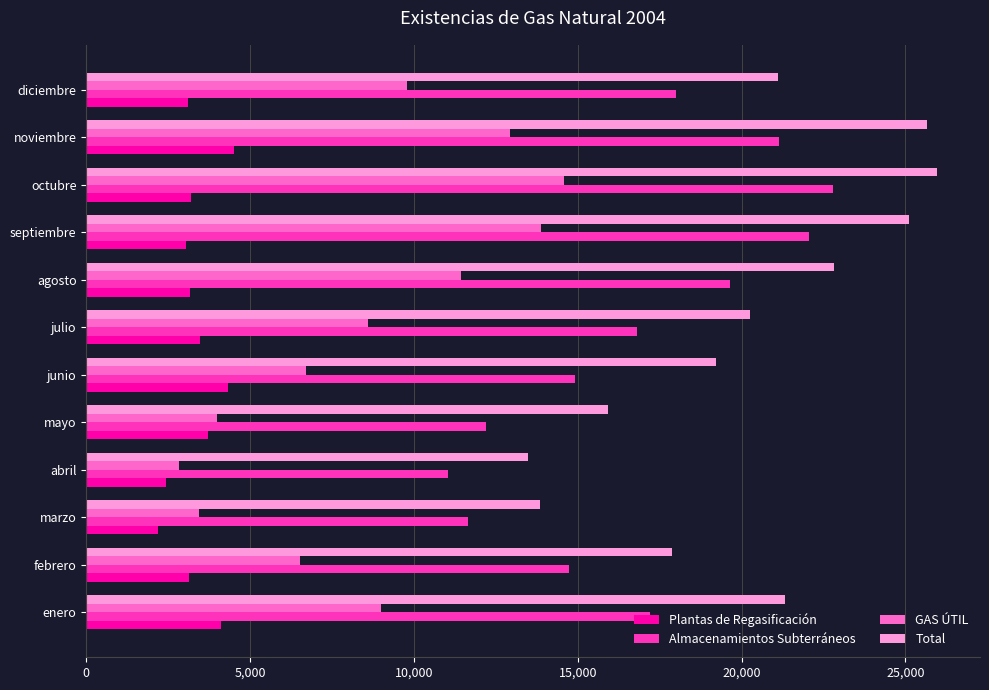

What is the difference between the highest and lowest values at octubre?

22778.7